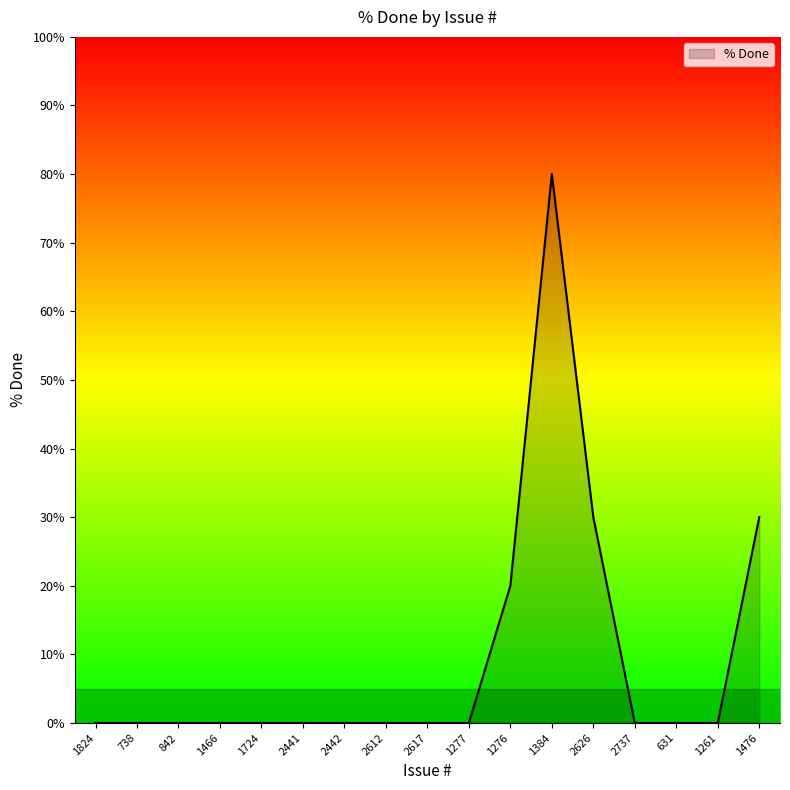

What is the change in value from 1276 to 631?

-20